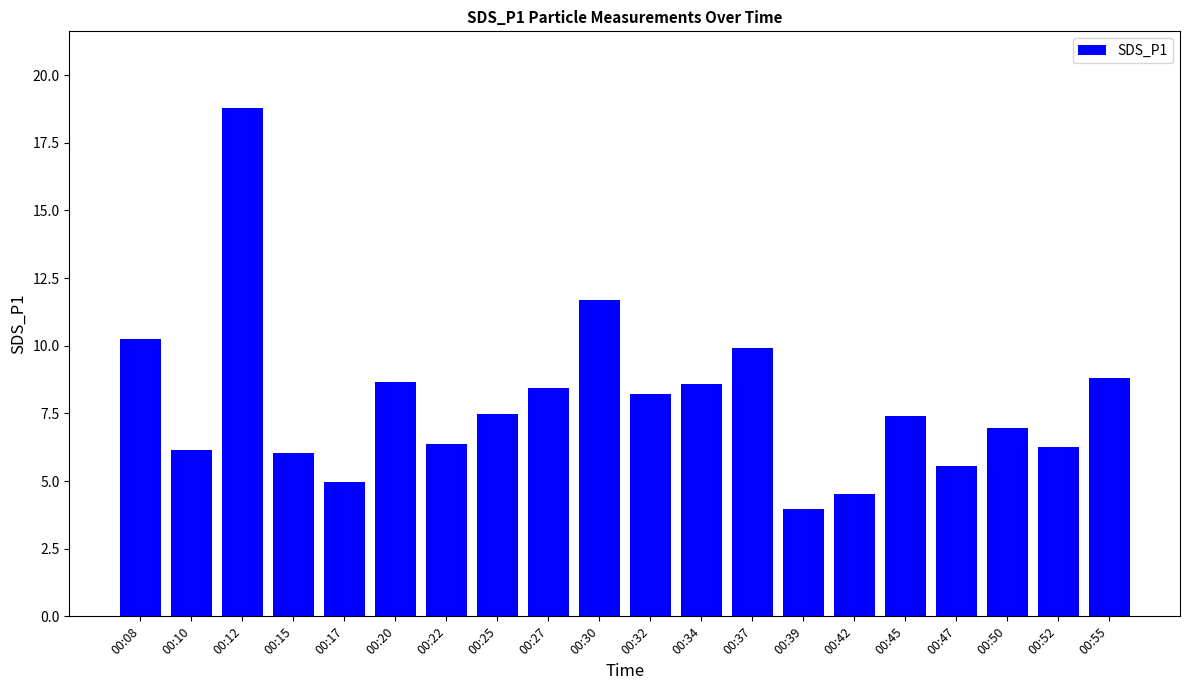

What is the difference between the values at 00:27 and 00:50?

1.5